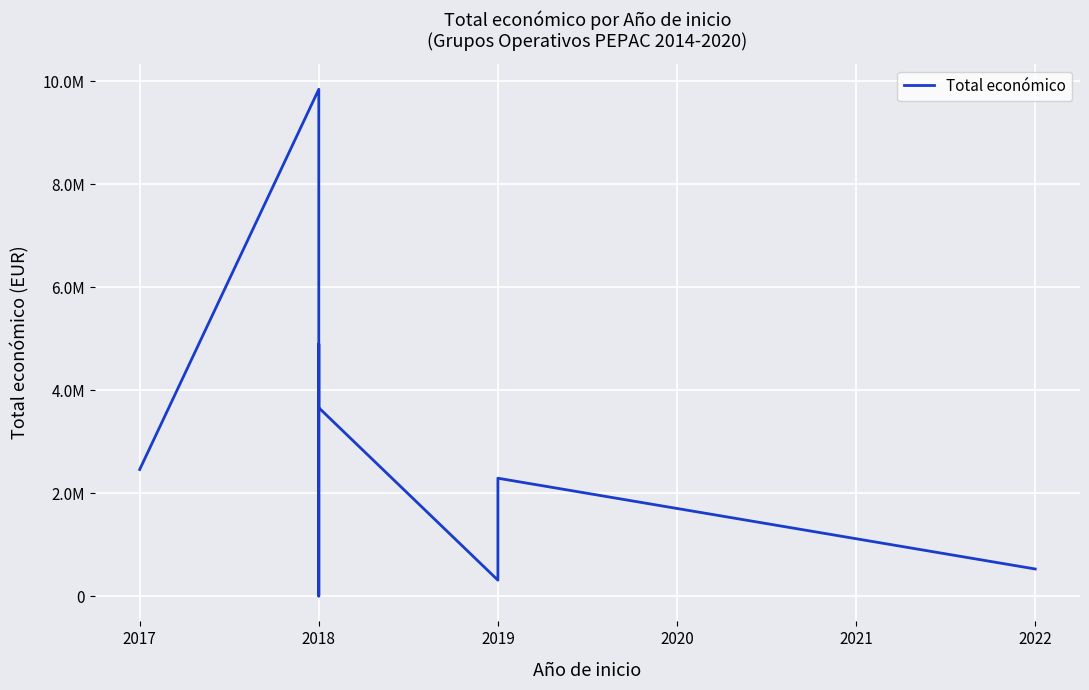

Reading right to left, extract all data points from this chart.

533449	2296067	591878	527902	316131	3664706	4902645	7960	19478	9847932	2464572